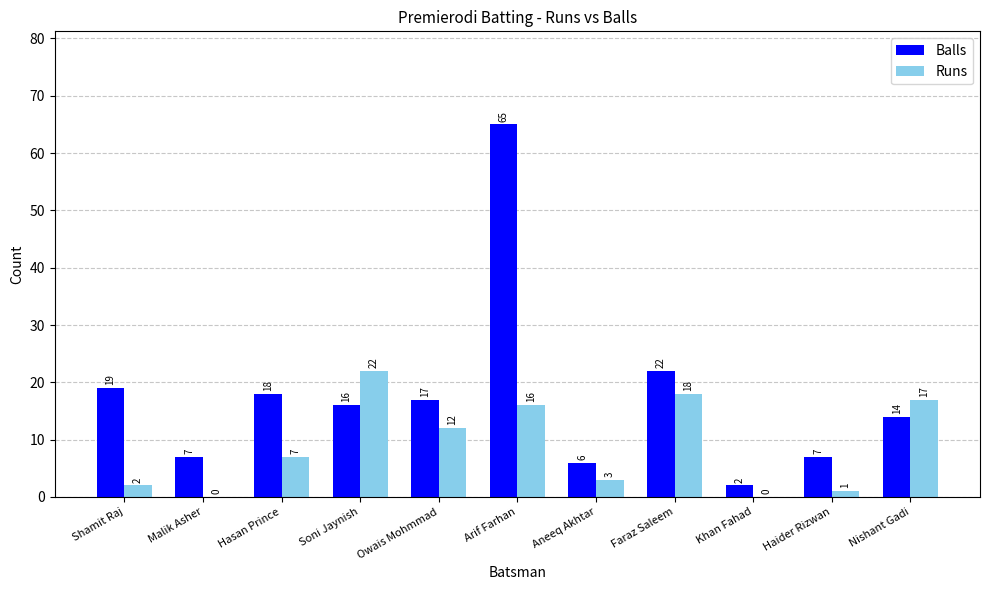

Which series has the largest range (max minus min)?

Balls